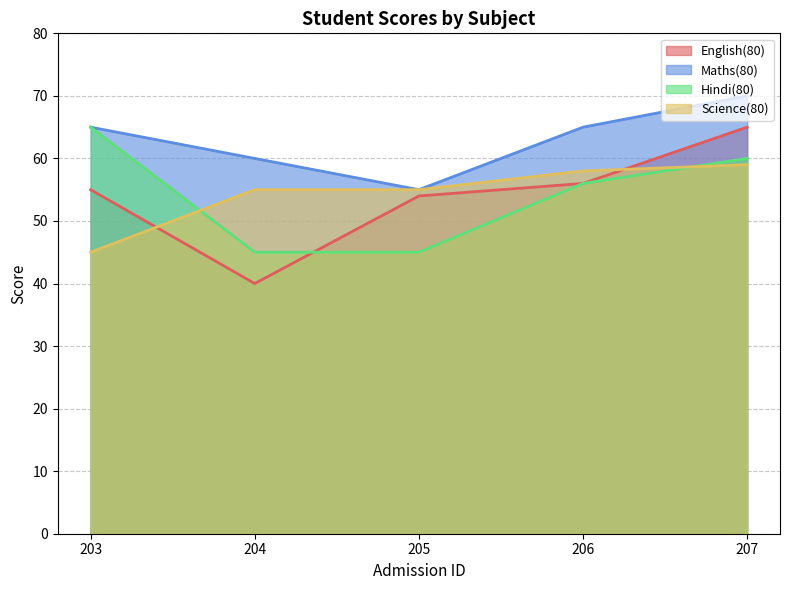

What is the lowest value of the Maths(80) series?

55